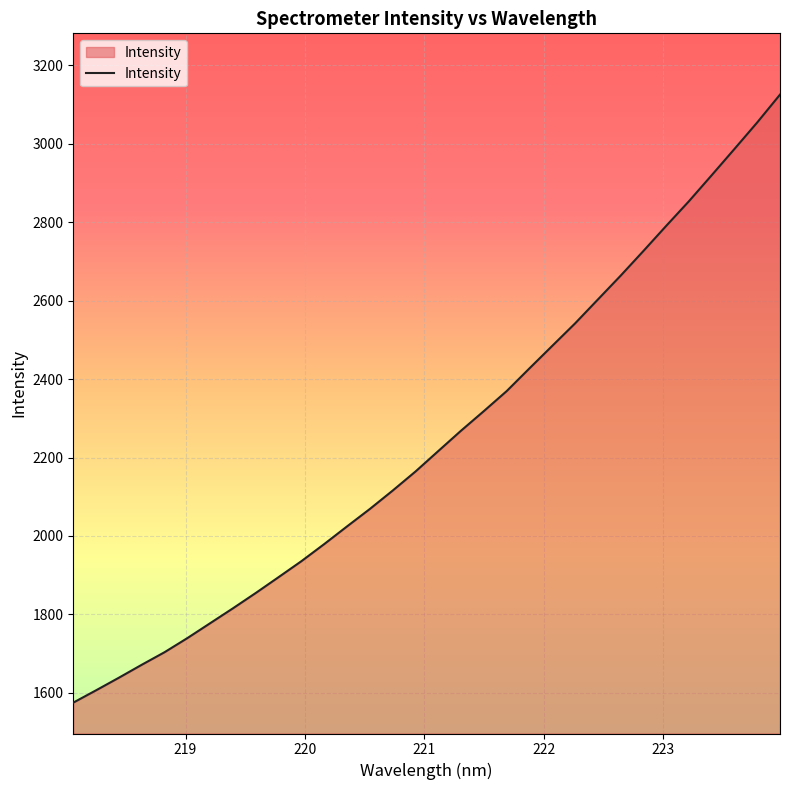

What is the smallest value displayed?

1574.9